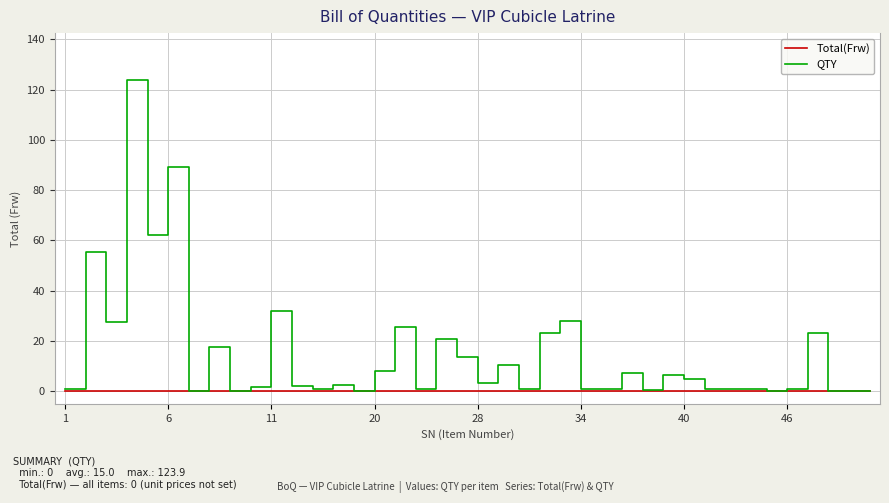

Which series has the largest total across all categories?

QTY